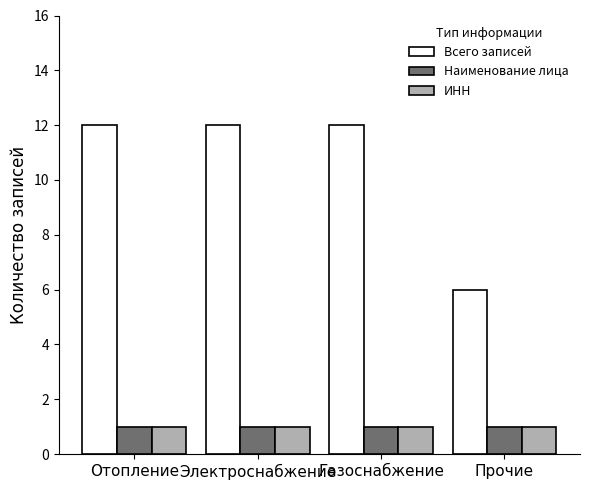

What is the maximum value shown in the chart?

12